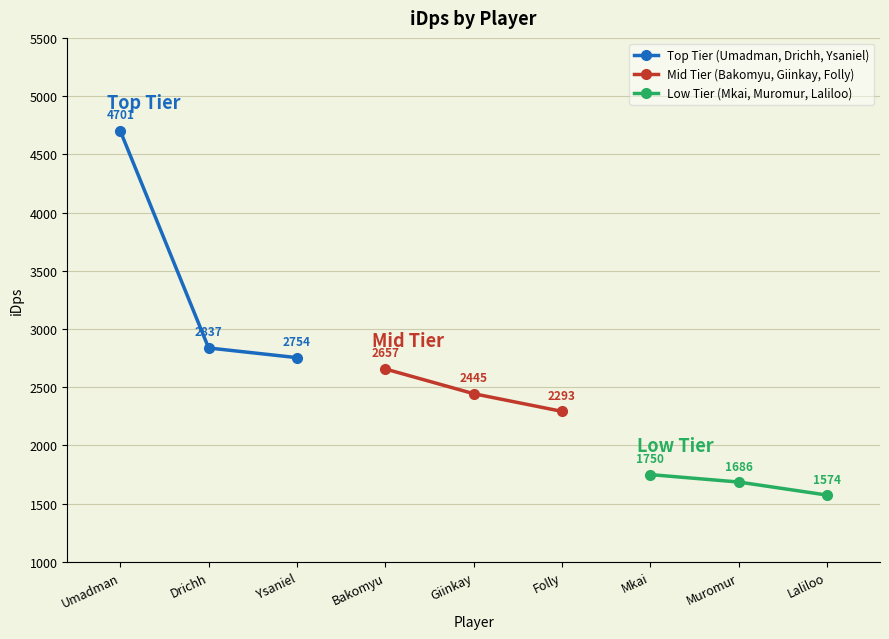

How many data points in Low Tier (Mkai, Muromur, Laliloo) are less than 1686?

1